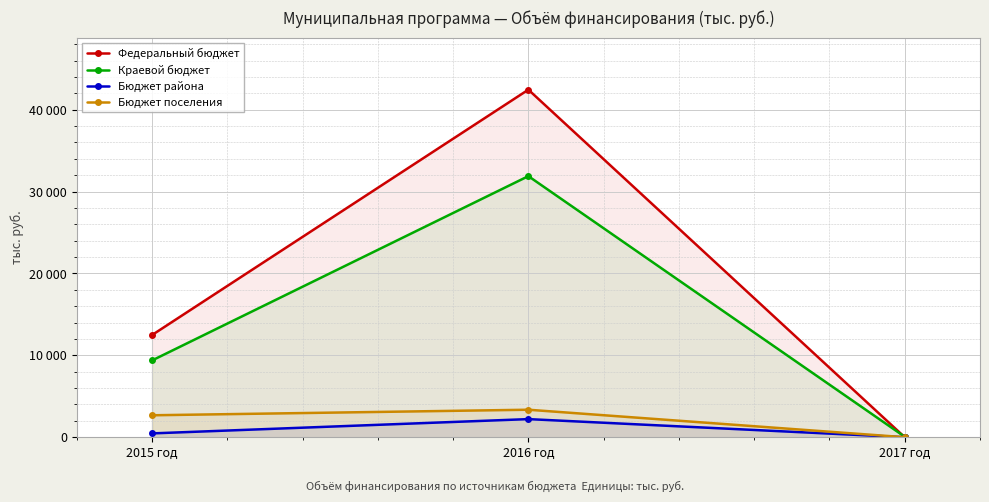

Is the value of Бюджет района at 2016 год greater than the value of Бюджет поселения at 2016 год?

No